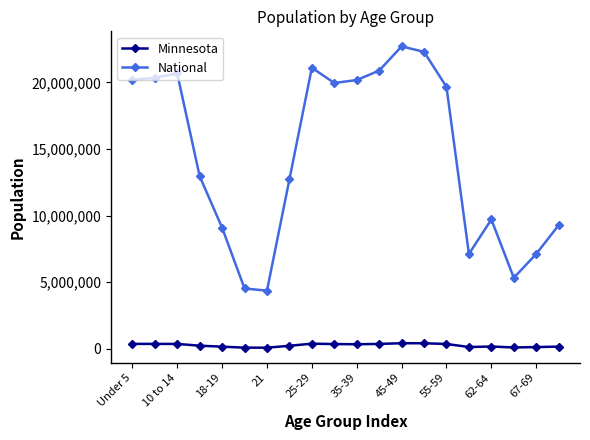

True or false: National and Minnesota cross at least once.

False